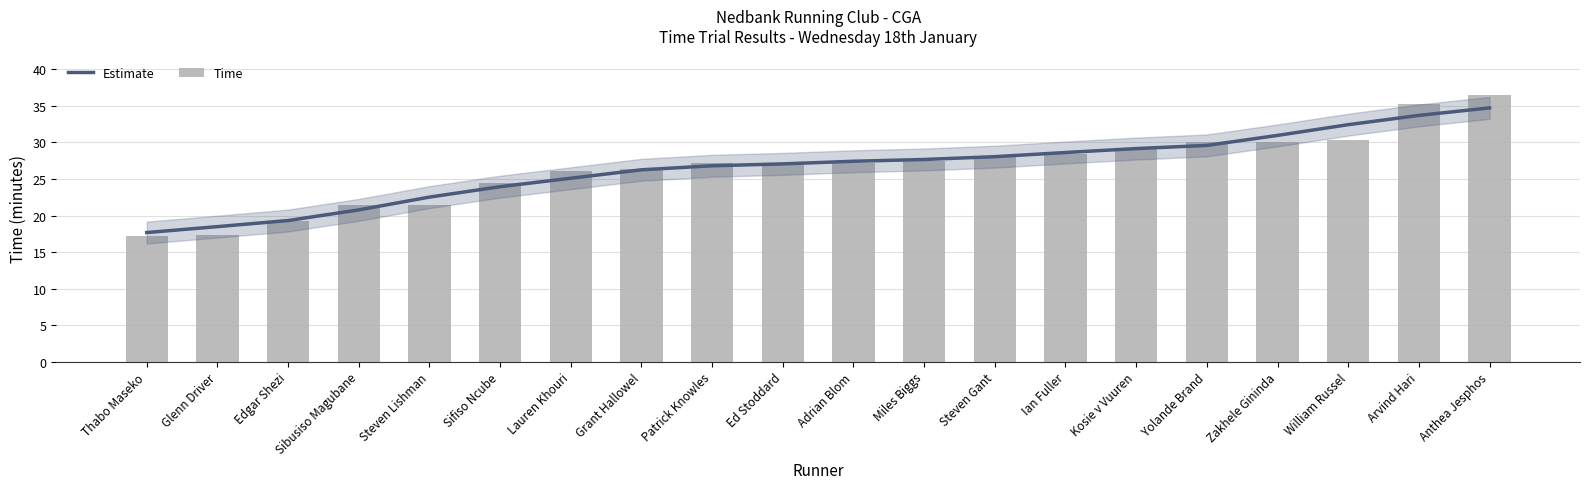

Which has a higher value, Miles Biggs or Glenn Driver?

Miles Biggs